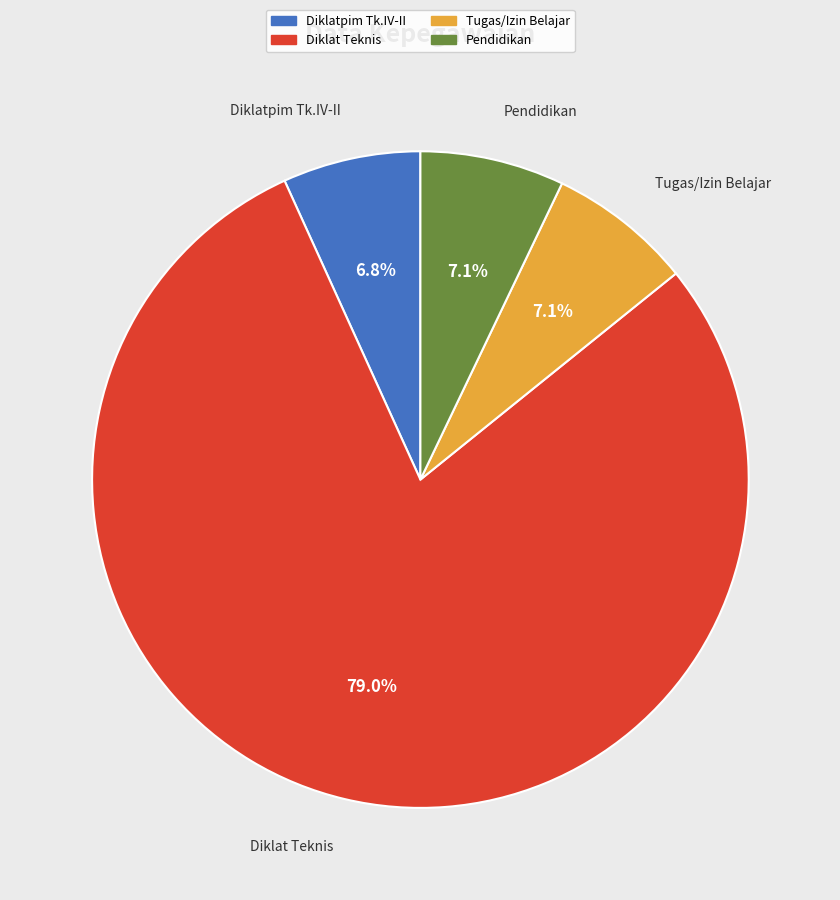

How many slices are in this pie chart?

4